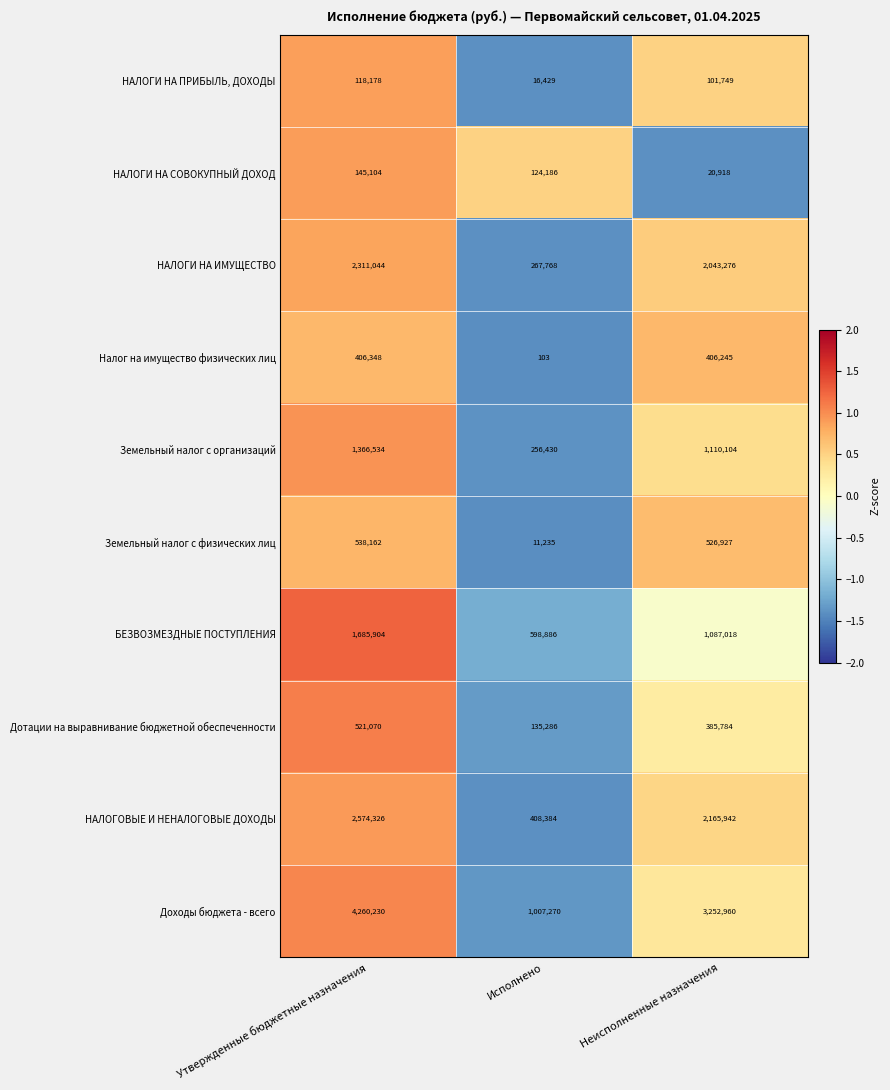

How many values in the Земельный налог с организаций series are below 1110104?

1